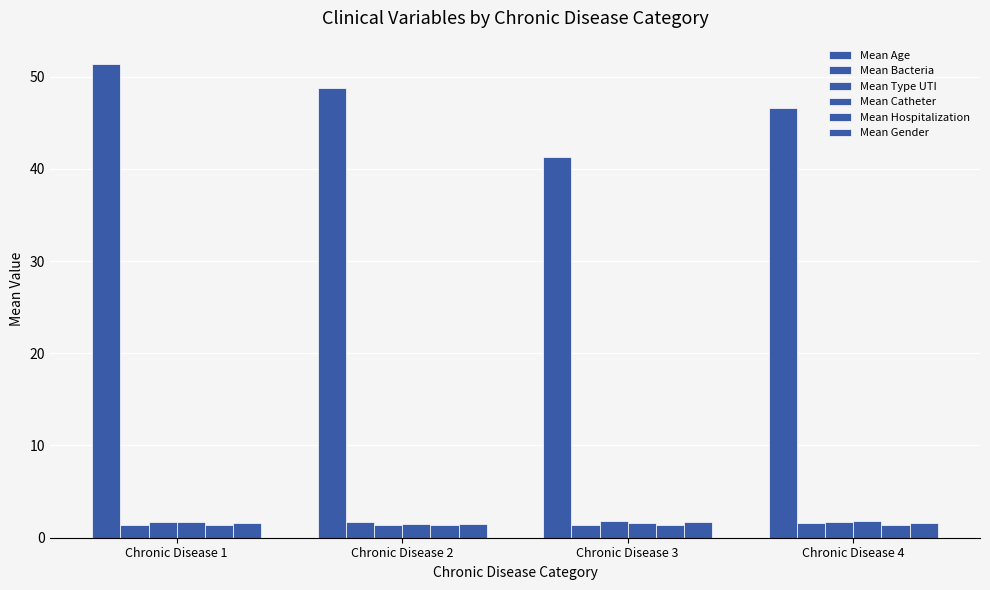

Are the bars grouped side by side (vs. stacked)?

Yes